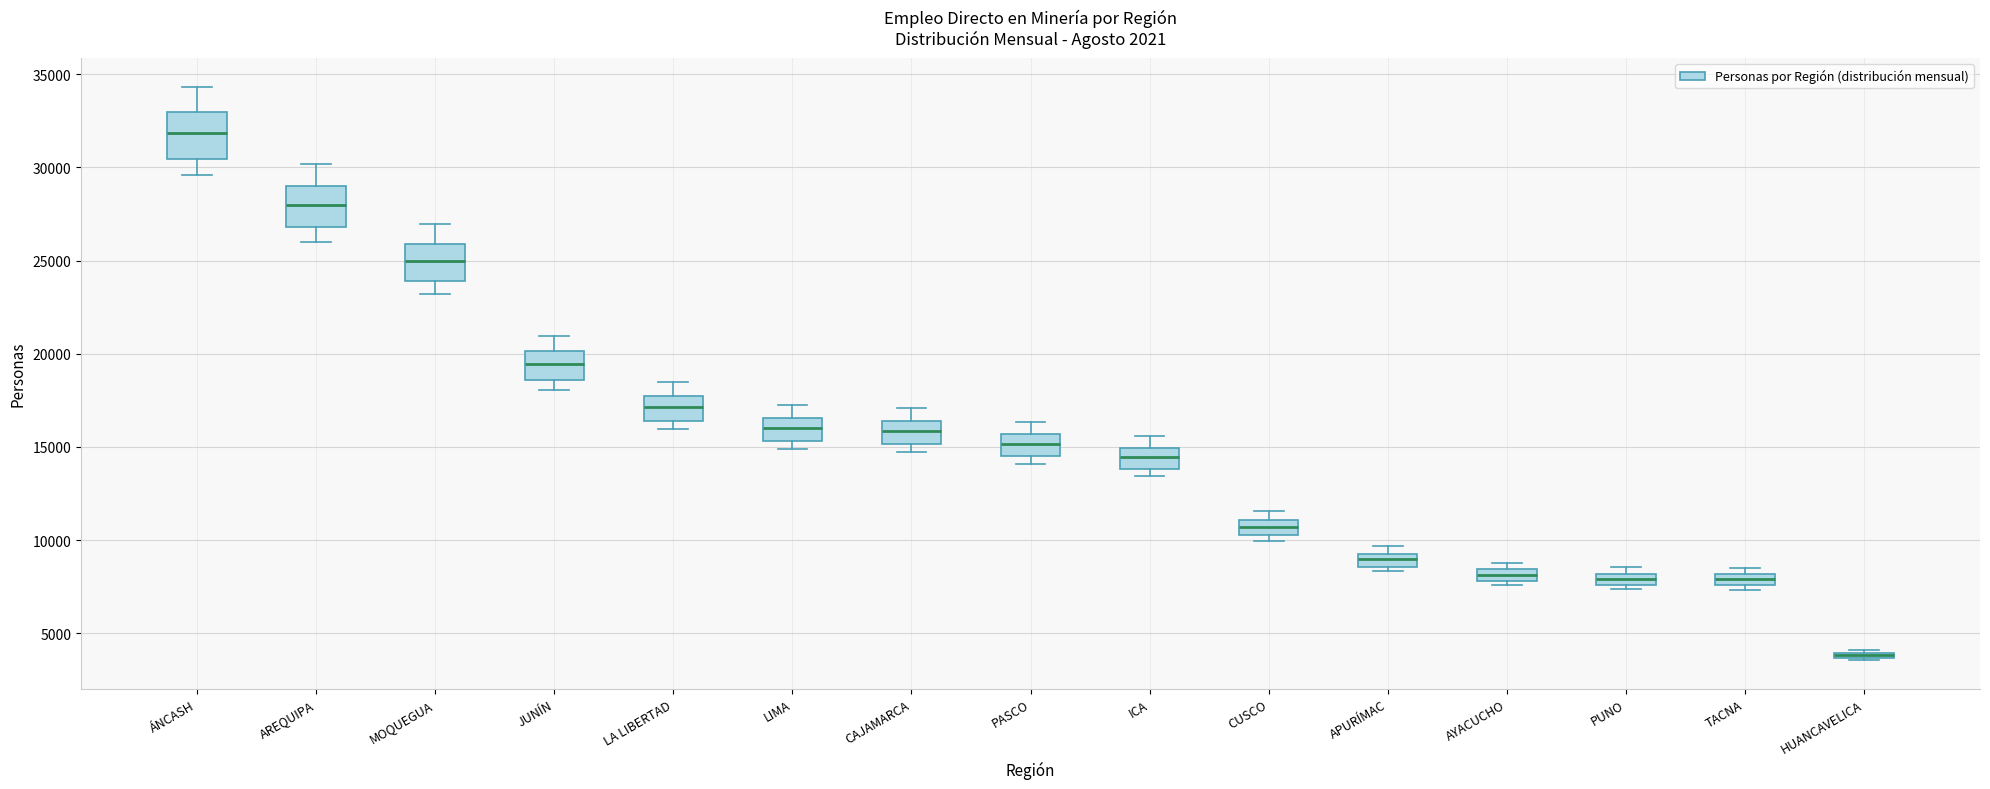

Which box's median line is the lowest?

HUANCAVELICA